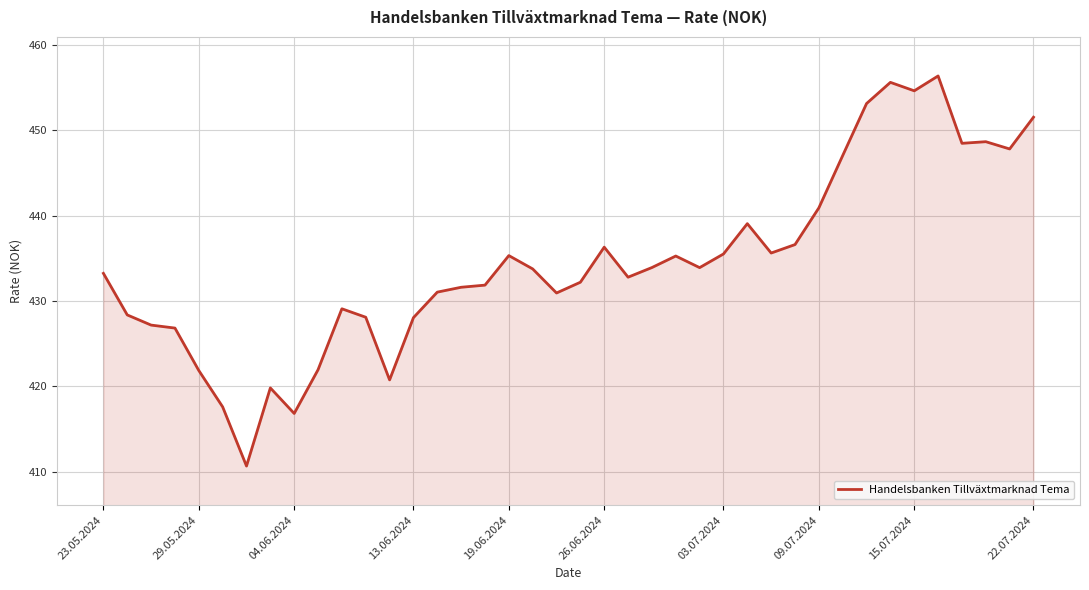

Count the number of values greater than 433.

21